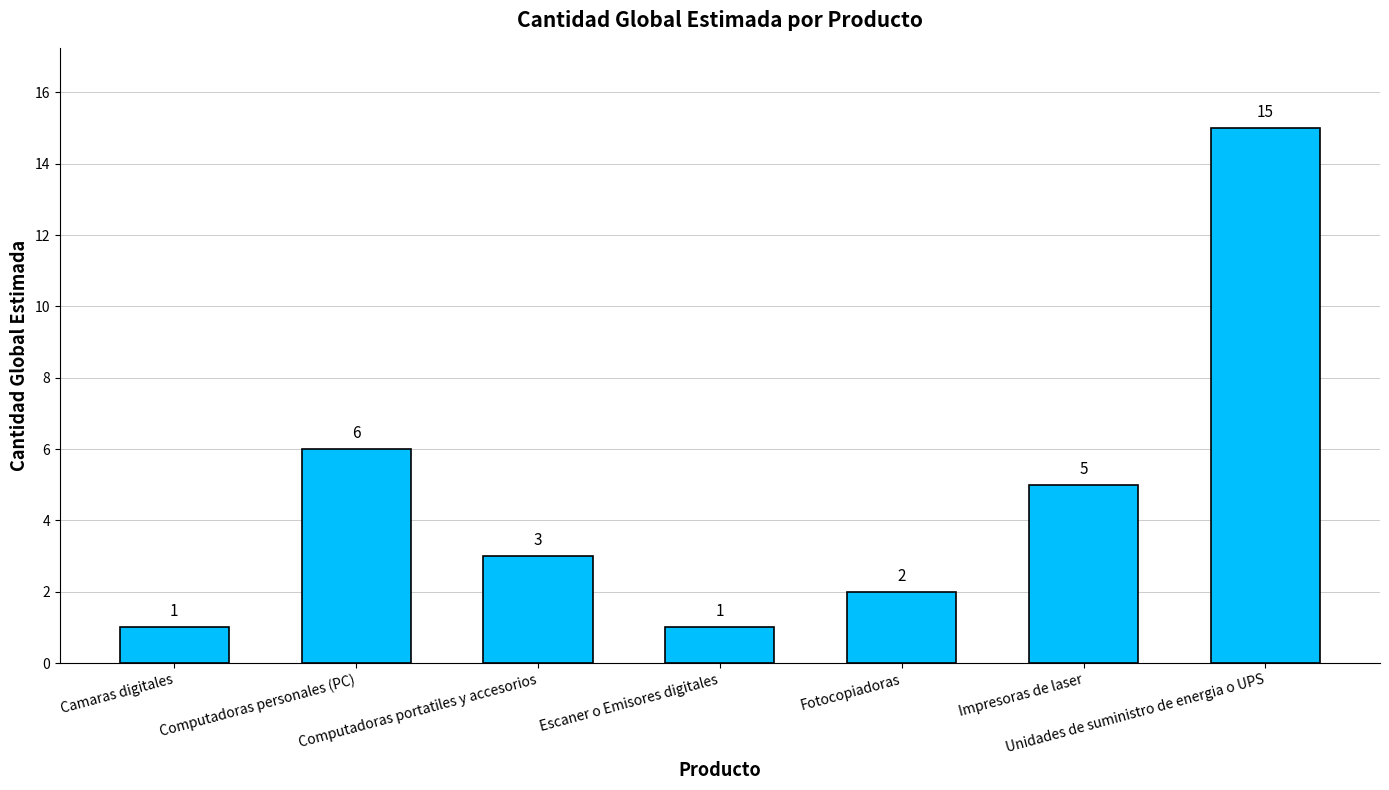

What is the sum of all values?

33